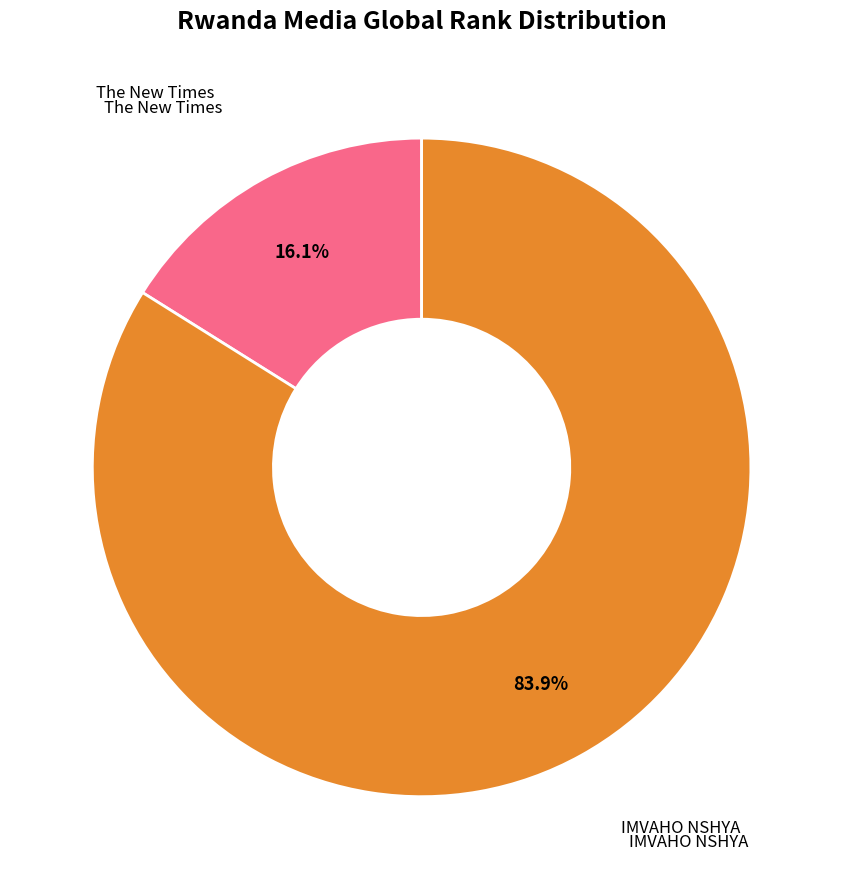

Is there a majority slice in this chart?

Yes